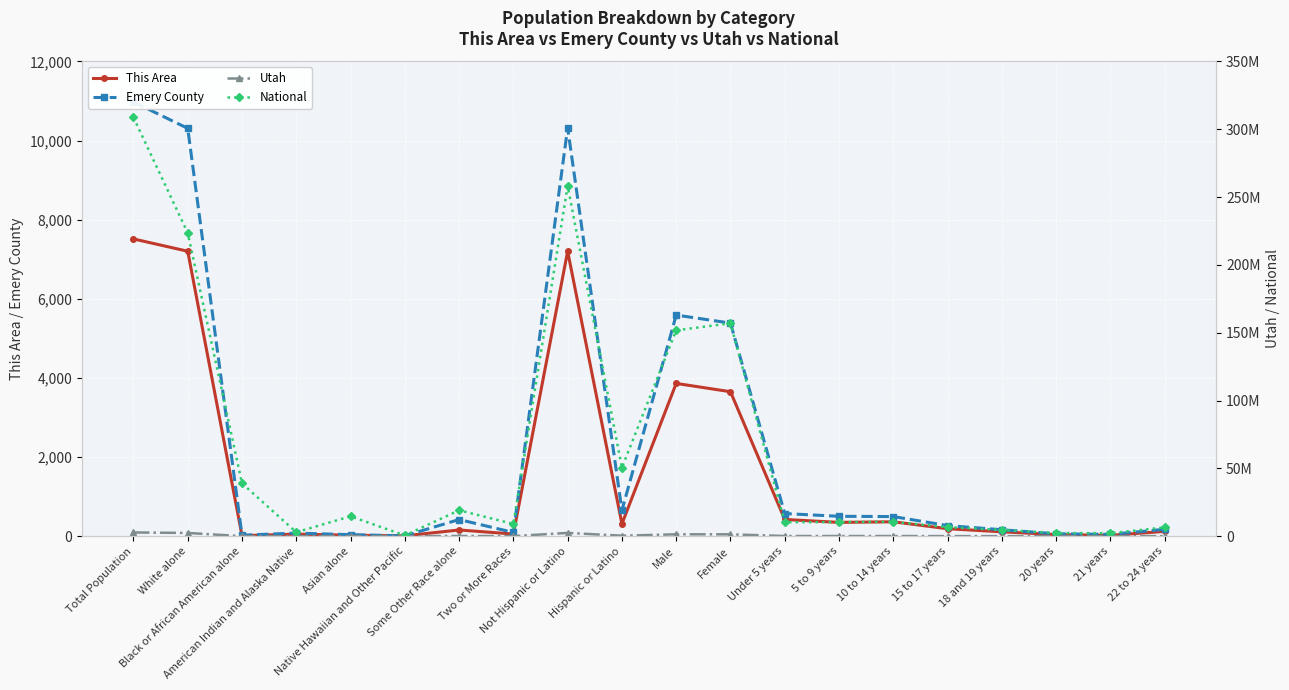

What is the minimum value shown in the chart?

9